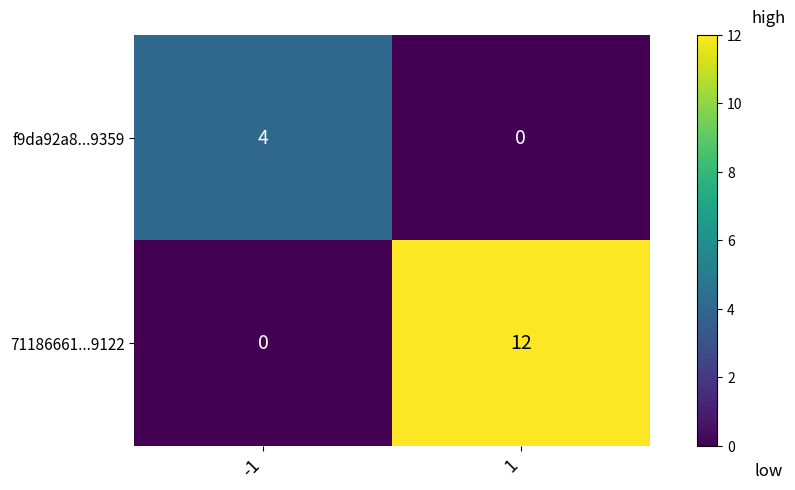

What is the maximum value for f9da92a8...9359?

4